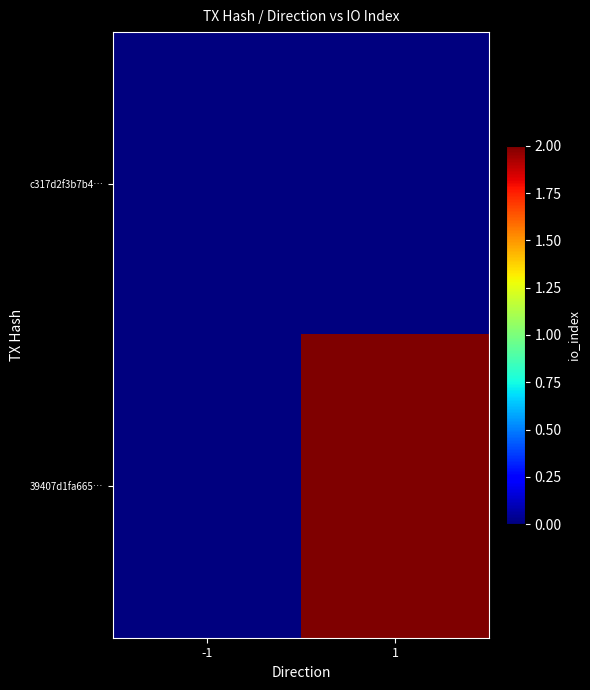

Which label corresponds to the smallest value in the chart?

-1